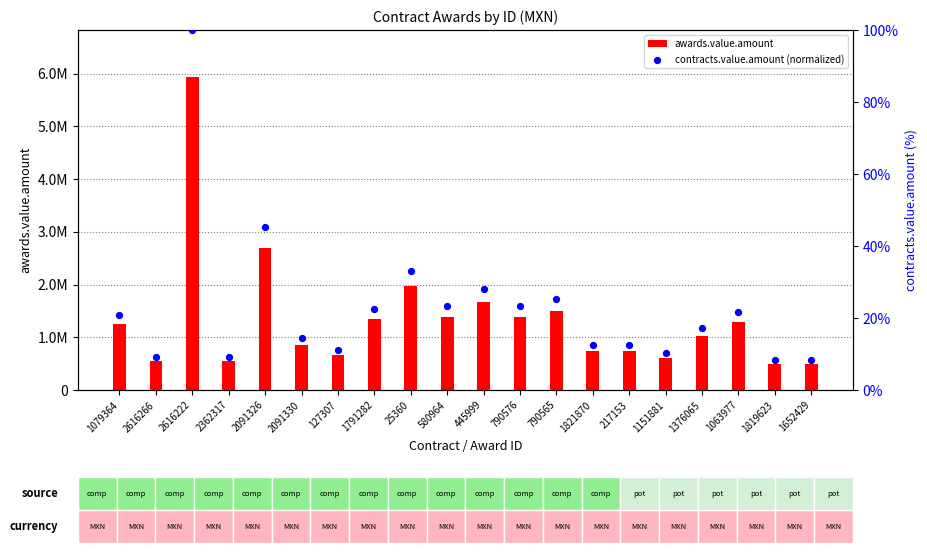

Which series contains the lowest Y value?

contracts.value.amount (normalized)